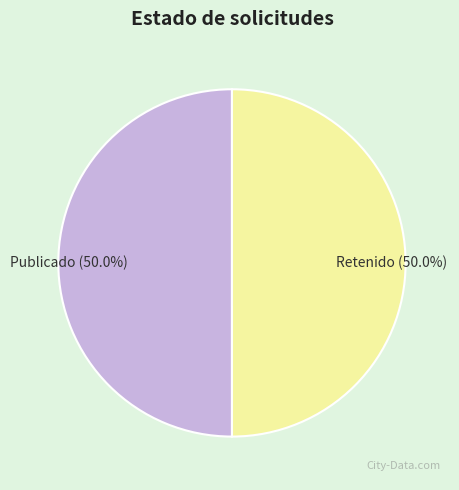

What is the ratio of the value at Retenido to the value at Publicado?

1.0